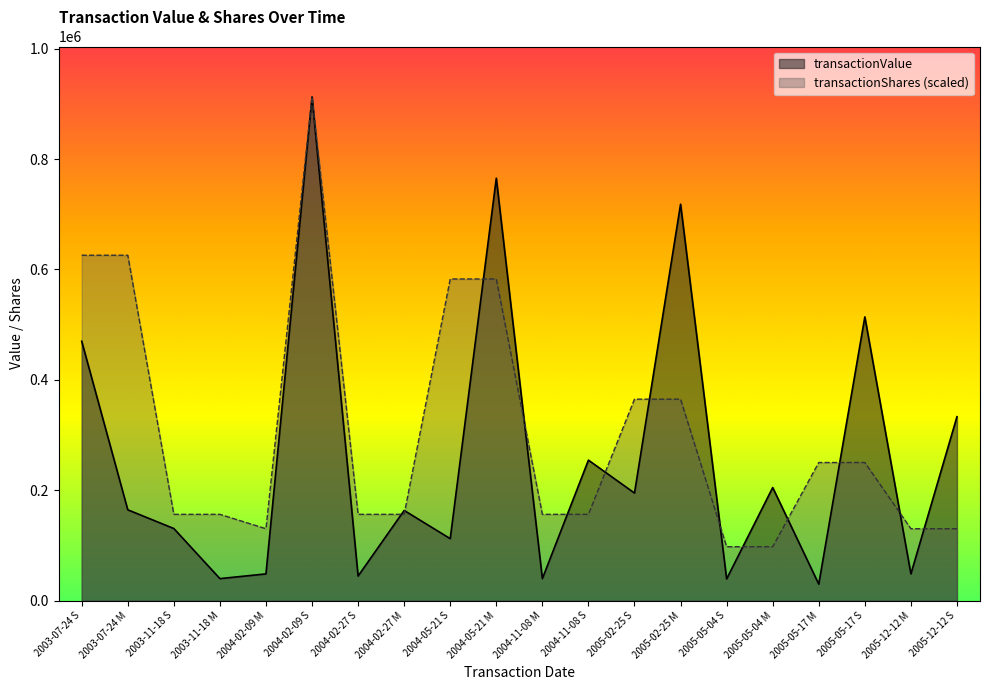

What is the difference between the maximum and minimum values in the transactionShares series?

814840.4